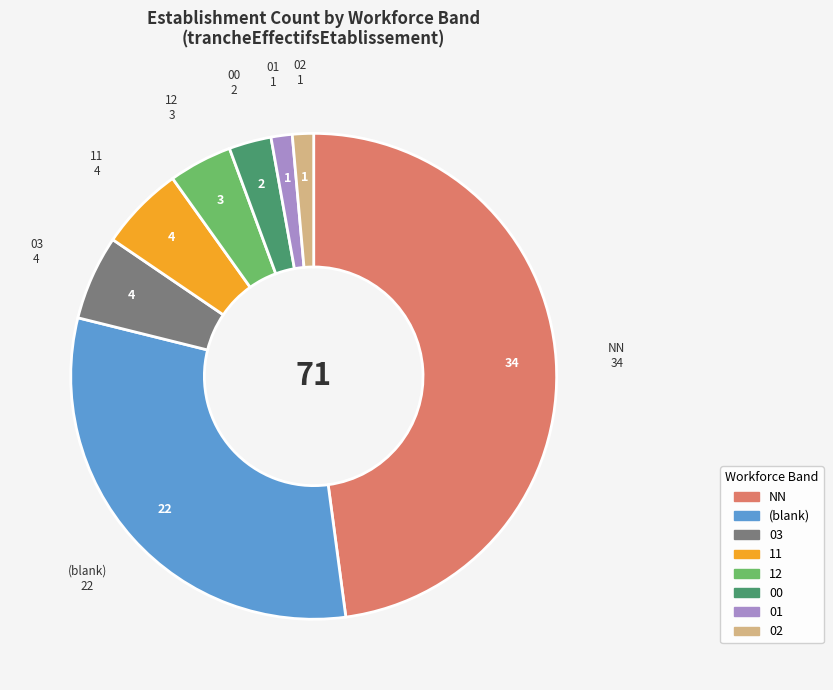

How many slices are in this pie chart?

8